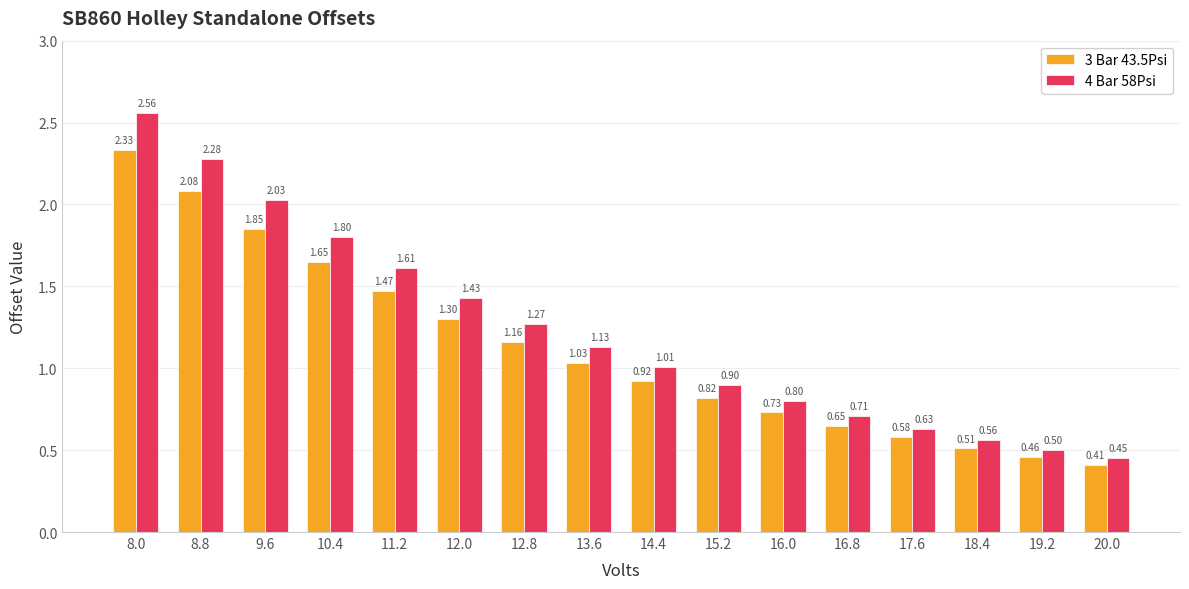

List the series in order of their peak value, lowest first.

3 Bar 43.5Psi, 4 Bar 58Psi